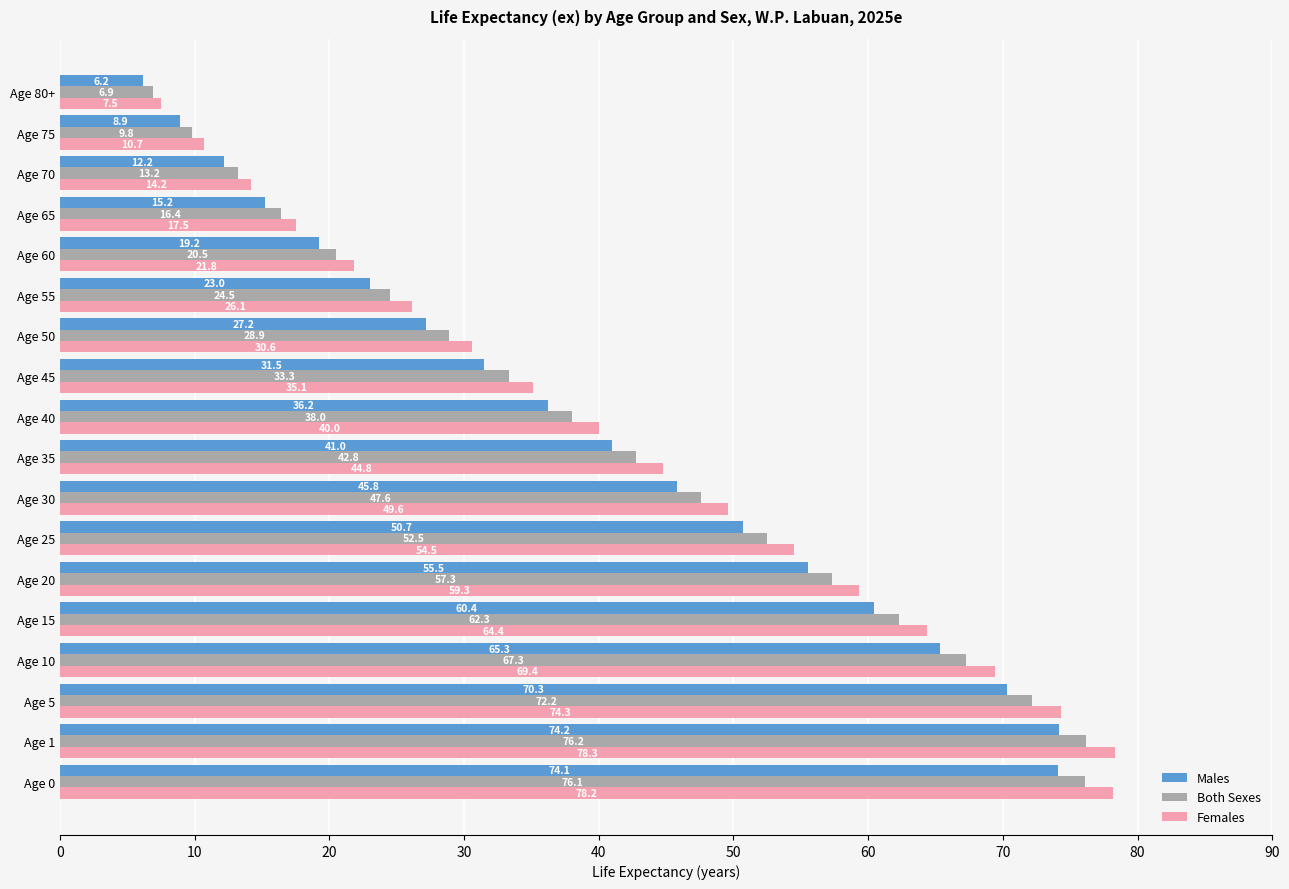

What is the highest value of the Females series?

78.3